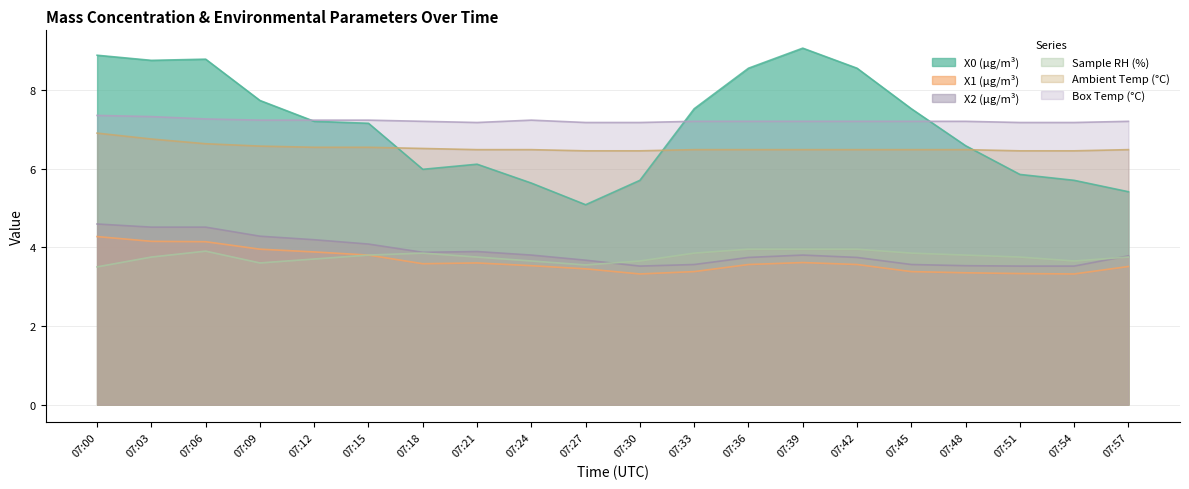

Reading left to right, extract all data points from this chart.

X0 (μg/m³): 07:00=8.9	07:03=8.8	07:06=8.8	07:09=7.7	07:12=7.2	07:15=7.2	07:18=6.0	07:21=6.1	07:24=5.6	07:27=5.1	07:30=5.7	07:33=7.5	07:36=8.6	07:39=9.1	07:42=8.6	07:45=7.5	07:48=6.6	07:51=5.8	07:54=5.7	07:57=5.4
X1 (μg/m³): 07:00=4.3	07:03=4.2	07:06=4.1	07:09=4.0	07:12=3.9	07:15=3.8	07:18=3.6	07:21=3.6	07:24=3.5	07:27=3.5	07:30=3.3	07:33=3.4	07:36=3.6	07:39=3.6	07:42=3.6	07:45=3.4	07:48=3.4	07:51=3.3	07:54=3.3	07:57=3.5
X2 (μg/m³): 07:00=4.6	07:03=4.5	07:06=4.5	07:09=4.3	07:12=4.2	07:15=4.1	07:18=3.9	07:21=3.9	07:24=3.8	07:27=3.7	07:30=3.5	07:33=3.6	07:36=3.7	07:39=3.8	07:42=3.7	07:45=3.6	07:48=3.5	07:51=3.5	07:54=3.5	07:57=3.8
Sample RH (%): 07:00=3.5	07:03=3.8	07:06=3.9	07:09=3.6	07:12=3.7	07:15=3.8	07:18=3.9	07:21=3.8	07:24=3.6	07:27=3.5	07:30=3.6	07:33=3.9	07:36=4.0	07:39=4.0	07:42=4.0	07:45=3.9	07:48=3.8	07:51=3.8	07:54=3.6	07:57=3.8
Ambient Temp (°C): 07:00=6.9	07:03=6.8	07:06=6.6	07:09=6.6	07:12=6.5	07:15=6.5	07:18=6.5	07:21=6.5	07:24=6.5	07:27=6.5	07:30=6.5	07:33=6.5	07:36=6.5	07:39=6.5	07:42=6.5	07:45=6.5	07:48=6.5	07:51=6.5	07:54=6.5	07:57=6.5
Box Temp (°C): 07:00=7.3	07:03=7.3	07:06=7.3	07:09=7.2	07:12=7.2	07:15=7.2	07:18=7.2	07:21=7.2	07:24=7.2	07:27=7.2	07:30=7.2	07:33=7.2	07:36=7.2	07:39=7.2	07:42=7.2	07:45=7.2	07:48=7.2	07:51=7.2	07:54=7.2	07:57=7.2